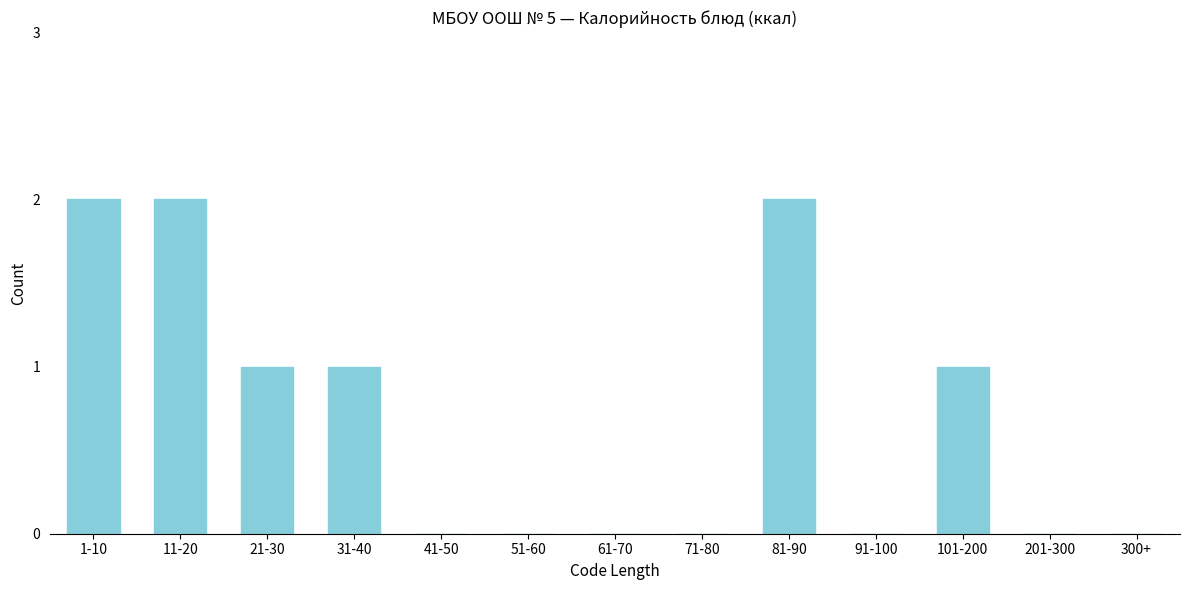

Reading right to left, extract all data points from this chart.

300+=0	201-300=0	101-200=1	91-100=0	81-90=2	71-80=0	61-70=0	51-60=0	41-50=0	31-40=1	21-30=1	11-20=2	1-10=2